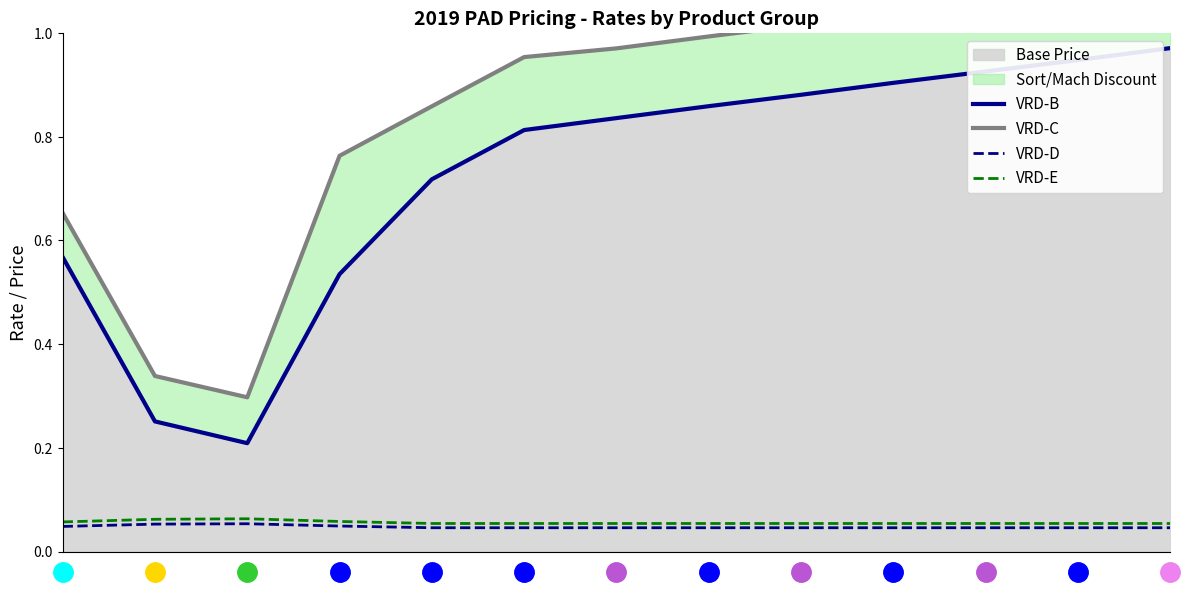

What is the approximate value of VRD-B at 6?

0.8